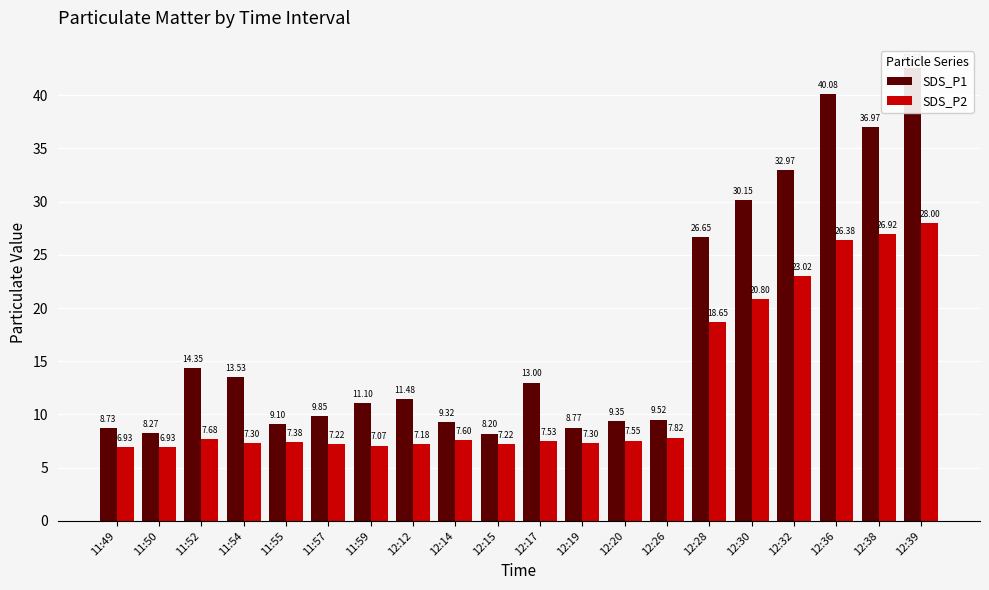

What is the minimum value for SDS_P2?

6.9